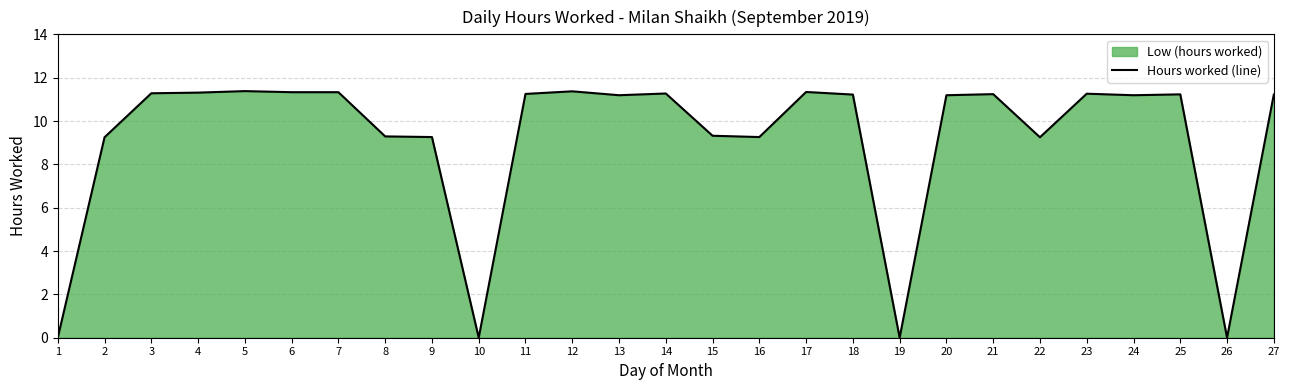

Which has a higher value, 27 or 2?

27